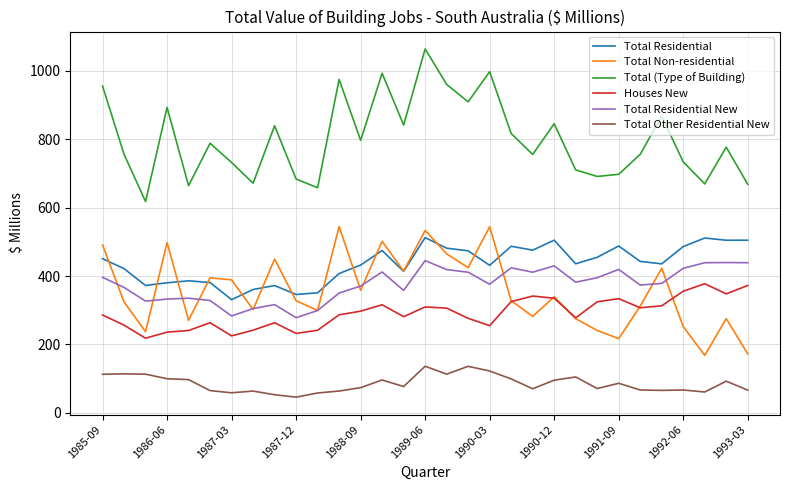

What are all the series names shown in the legend?

Total Residential, Total Non-residential, Total (Type of Building), Houses New, Total Residential New, Total Other Residential New